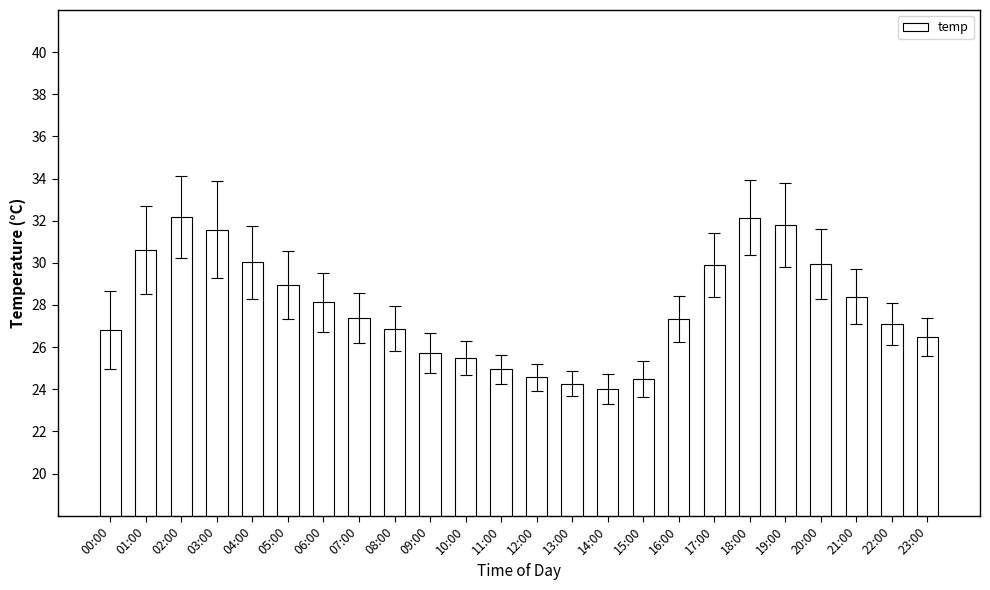

What is the difference between the second highest and second lowest values?

7.9